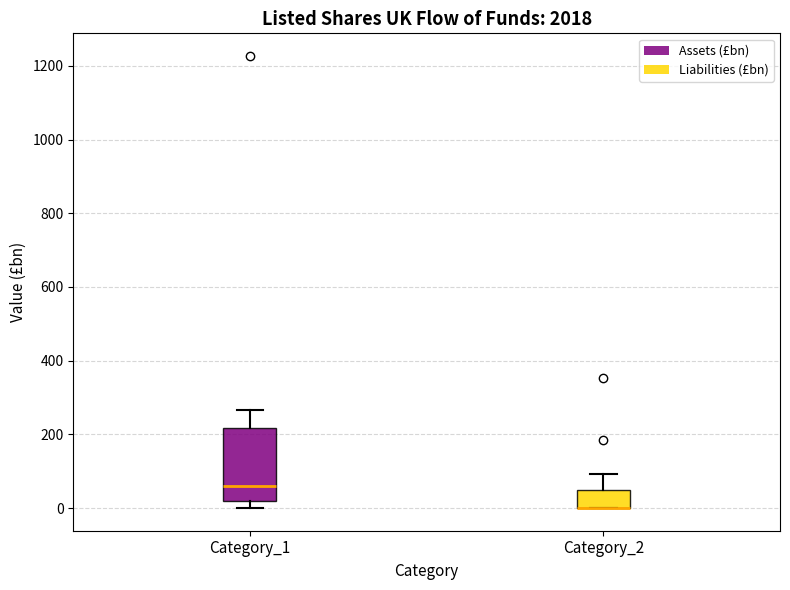

Reading left to right, read every box against the y-axis: the position of its median line, the range the box covers, and the ends of its whiskers. The values are not printed on the chart, so give them approximately, as read against the axis.

Category_1: median 60, box 20 to 220, whiskers 0 to 260
Category_2: median 0 (drawn on the box's lower edge), box 0 to 40, whiskers 0 to 100